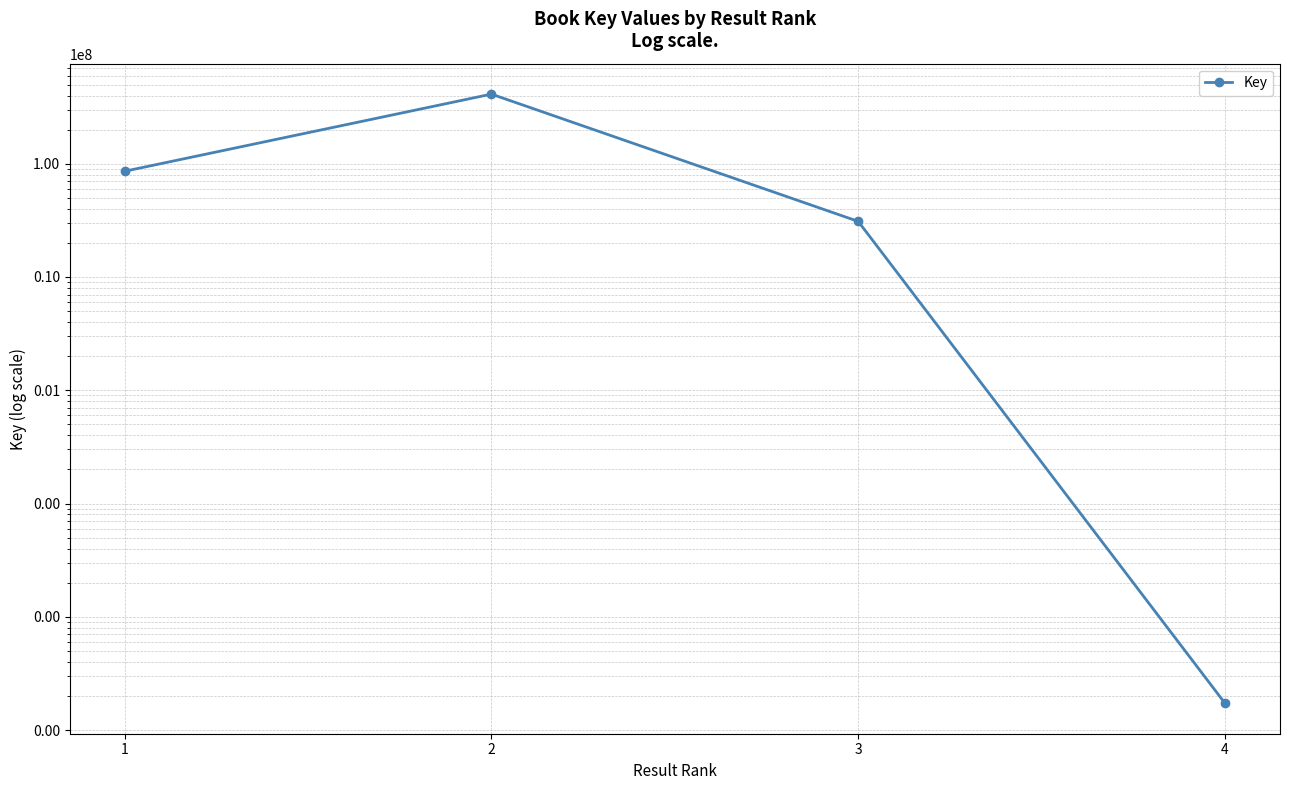

What is the change in value from 1 to 2?

+325735644